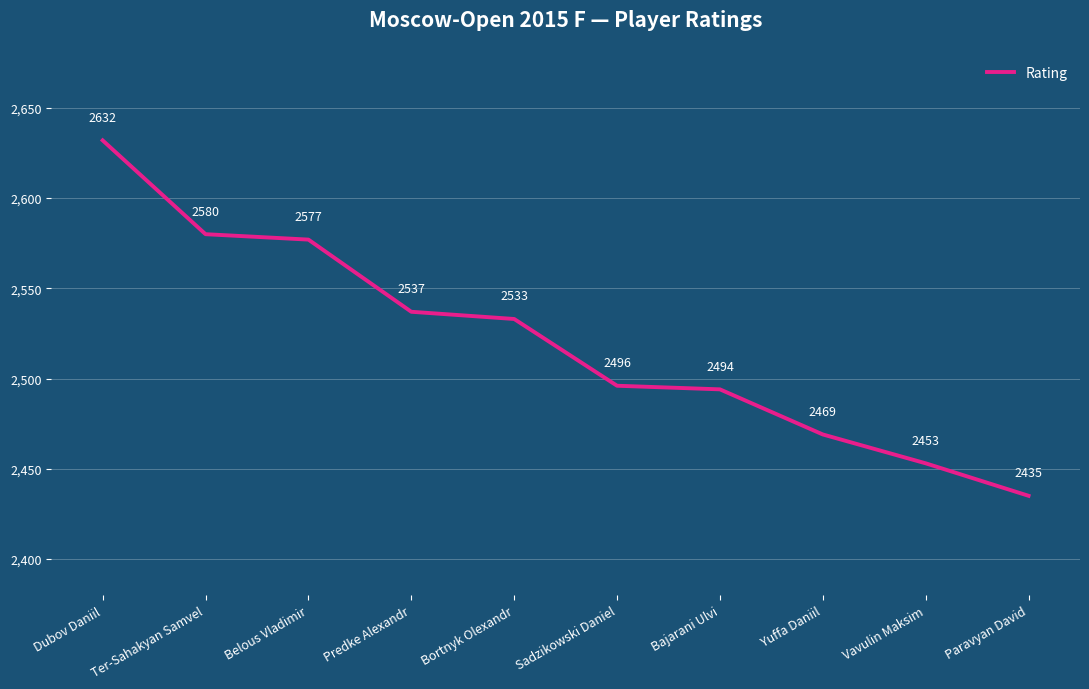

True or false: the data has more than 2 interior local peaks.

False